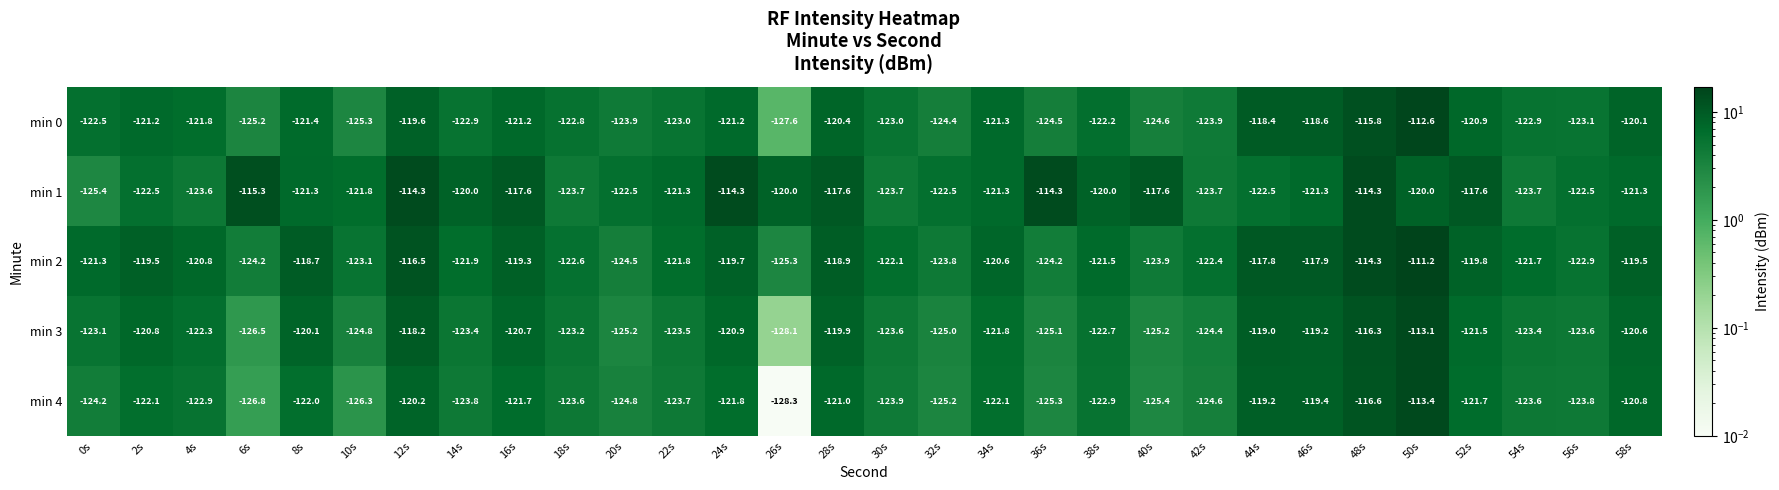

What is the difference between the maximum and minimum values in the min 3 series?

15.0